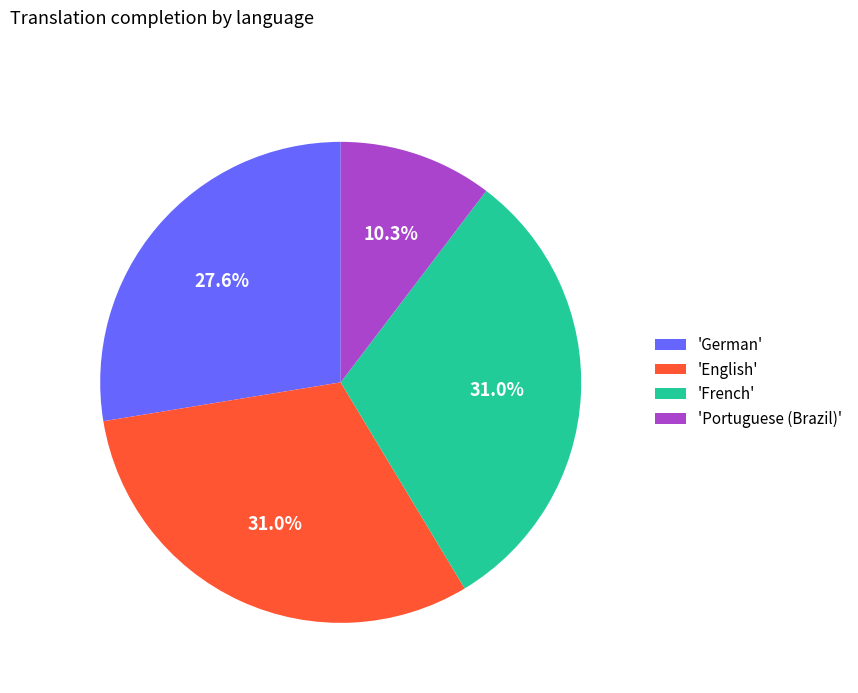

What is the ratio of the value at 'French' to the value at 'German'?

1.1